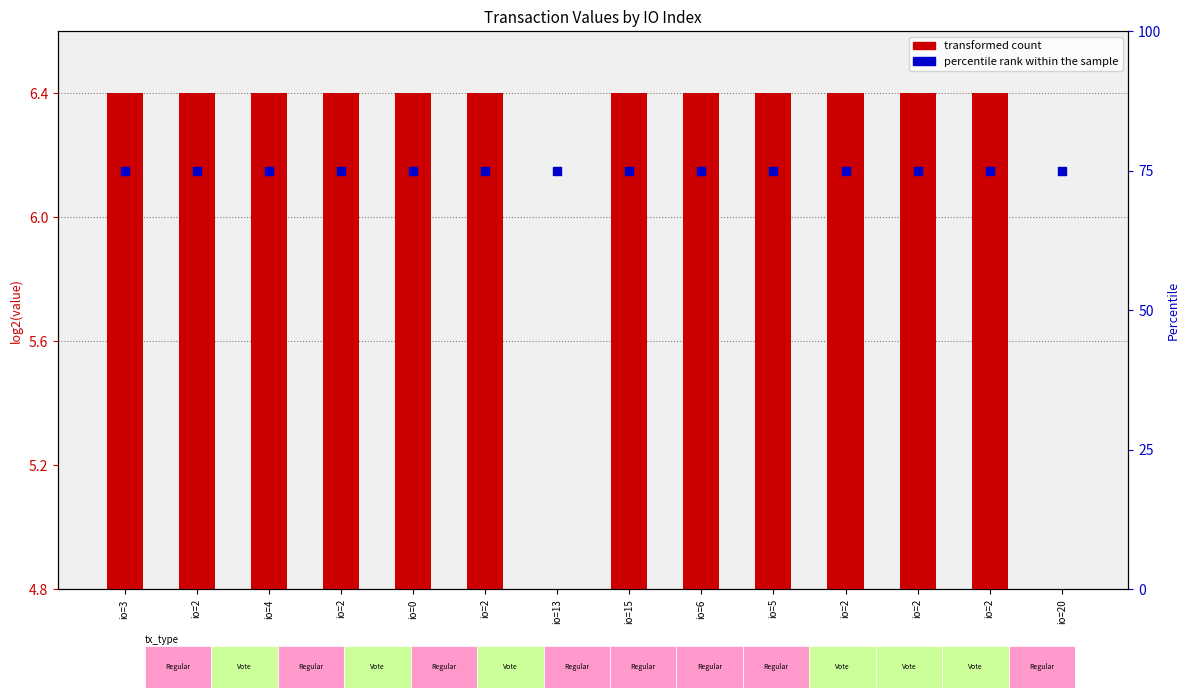

Which series contains the highest Y value?

percentile rank within the sample